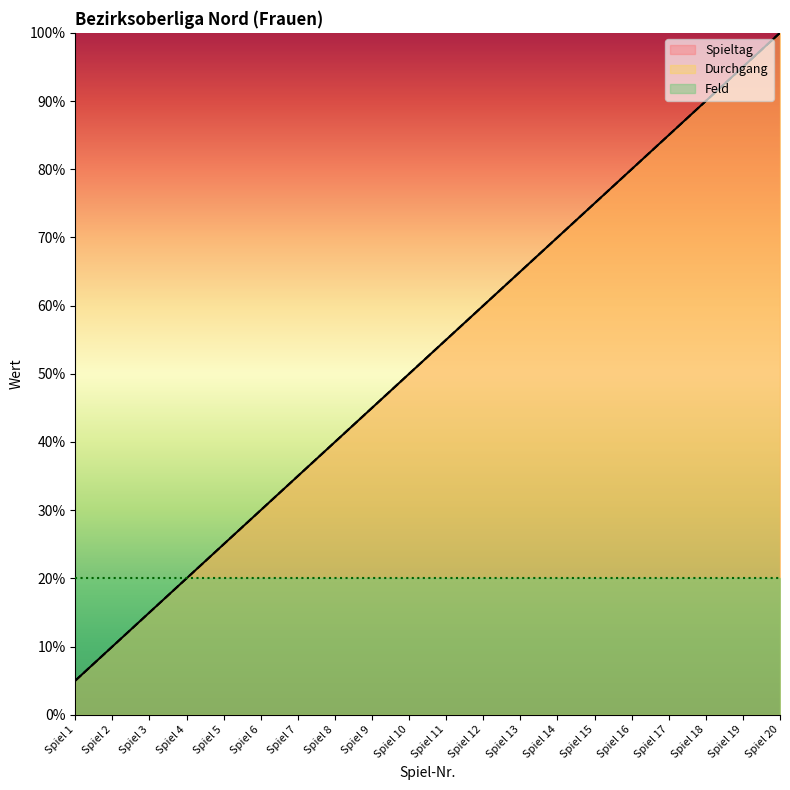

At Spiel 20, list the series in order from largest to smallest.

Spieltag, Durchgang